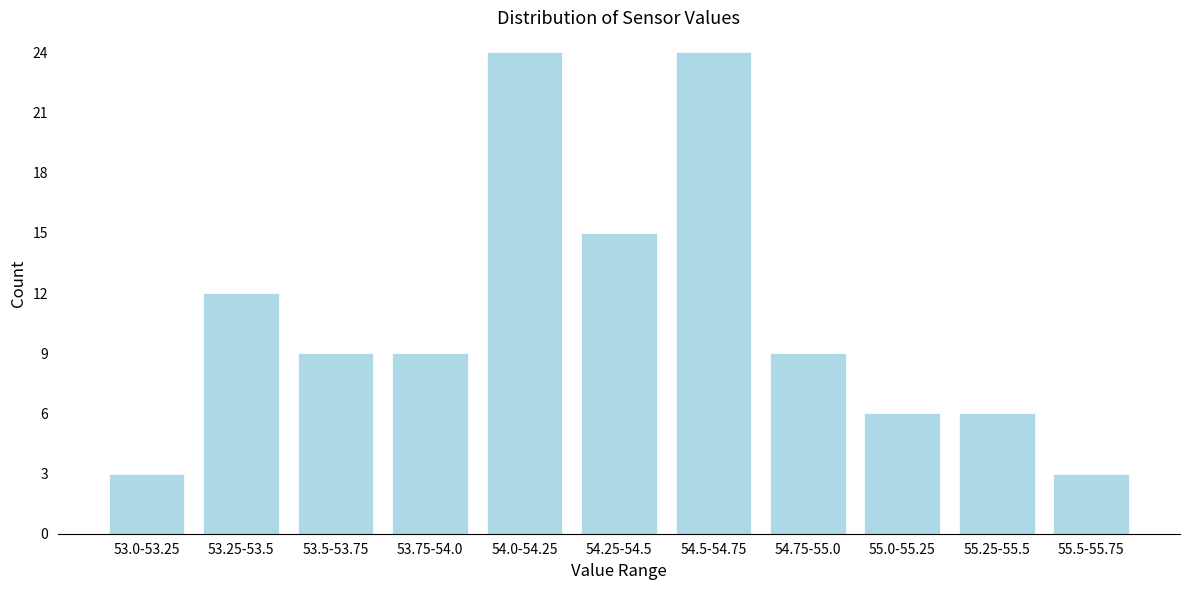

Reading left to right, extract all data points from this chart.

3	12	9	9	24	15	24	9	6	6	3